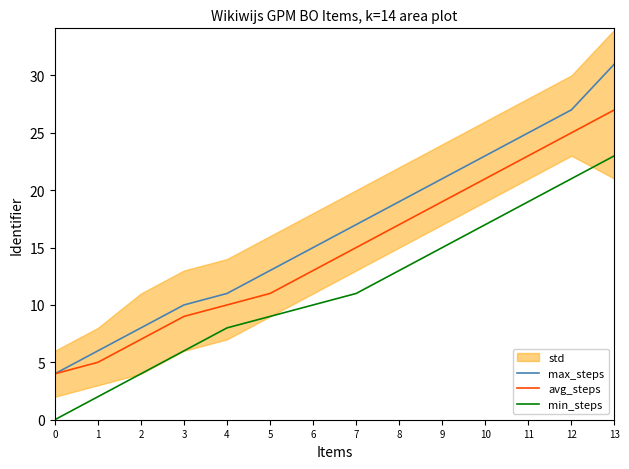

True or false: avg_steps has more than 2 points higher than both neighbors.

False